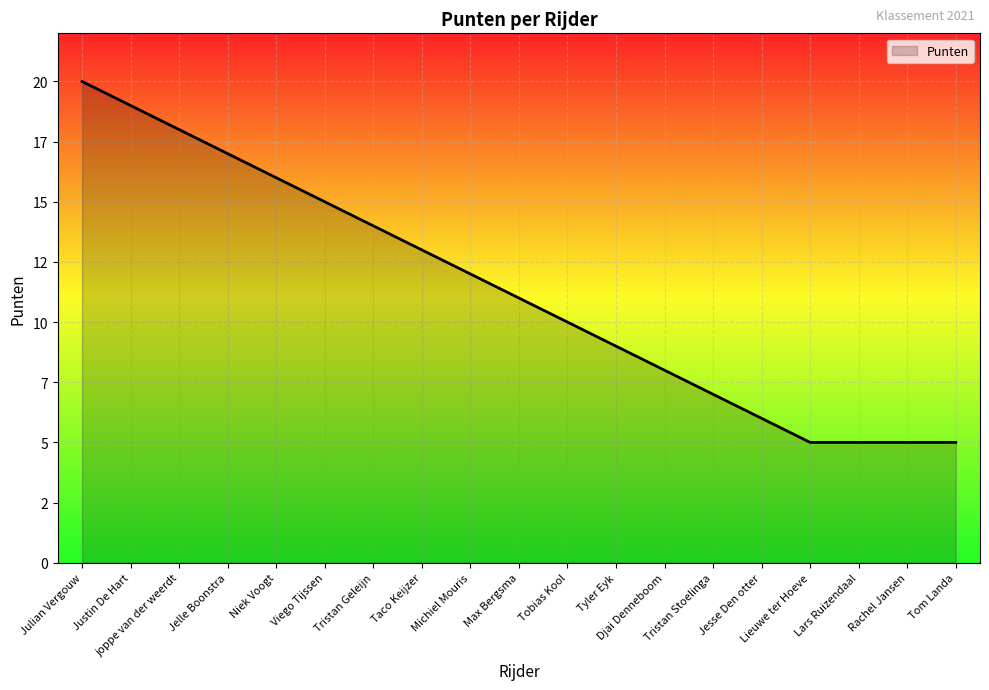

What is the difference between the values at Lieuwe ter Hoeve and Tristan Geleijn?

9